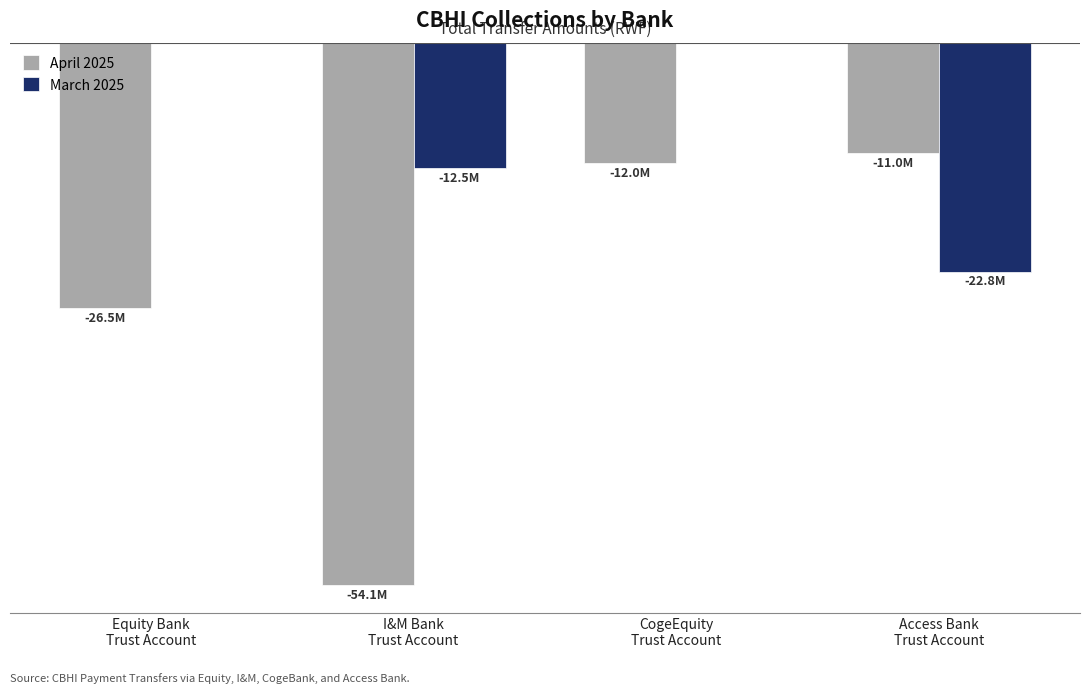

What is the spread (max minus min) of values at I&M Bank
Trust Account?

41674000